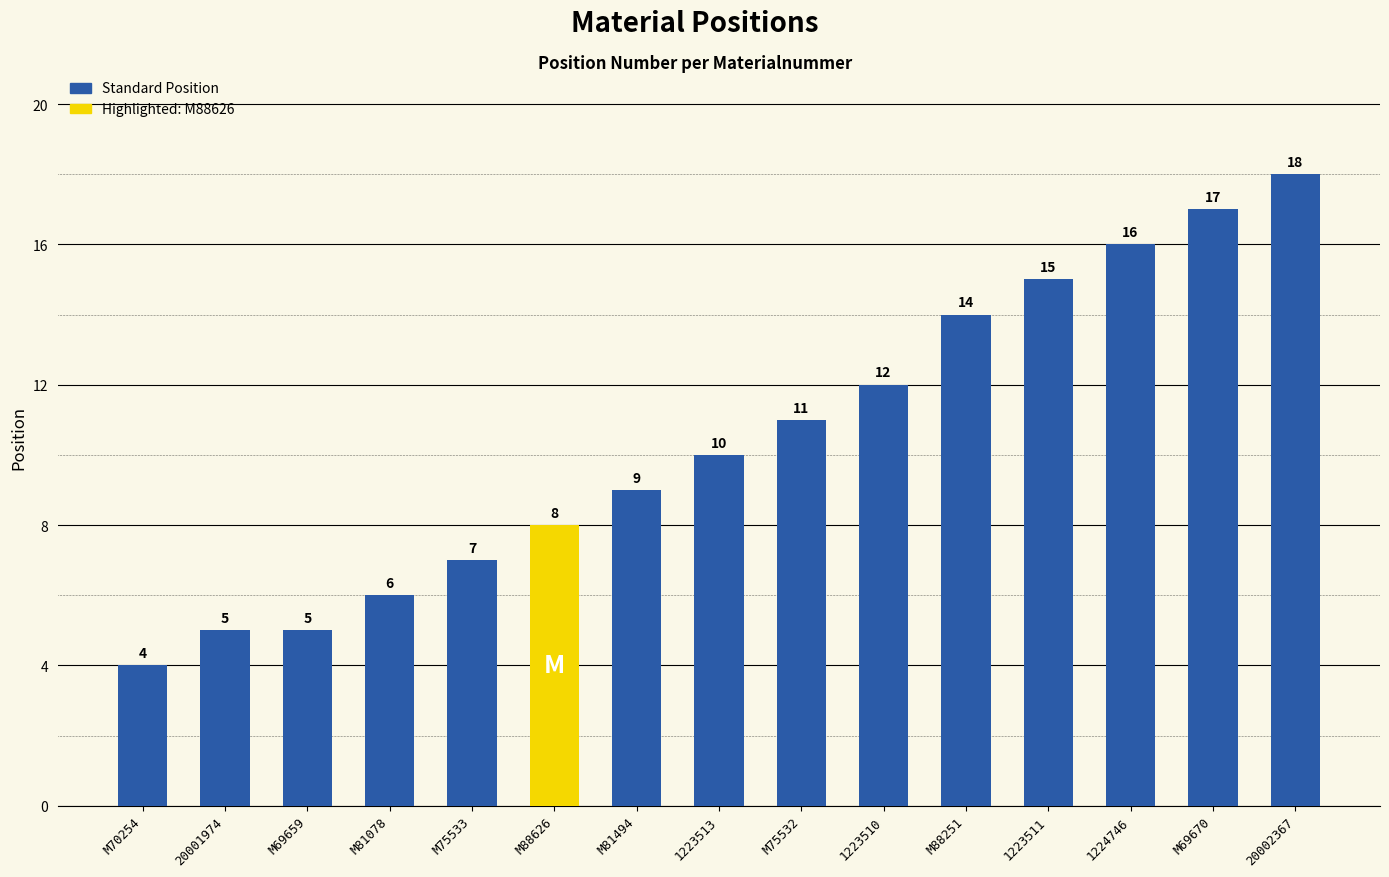

What is the smallest value displayed?

4